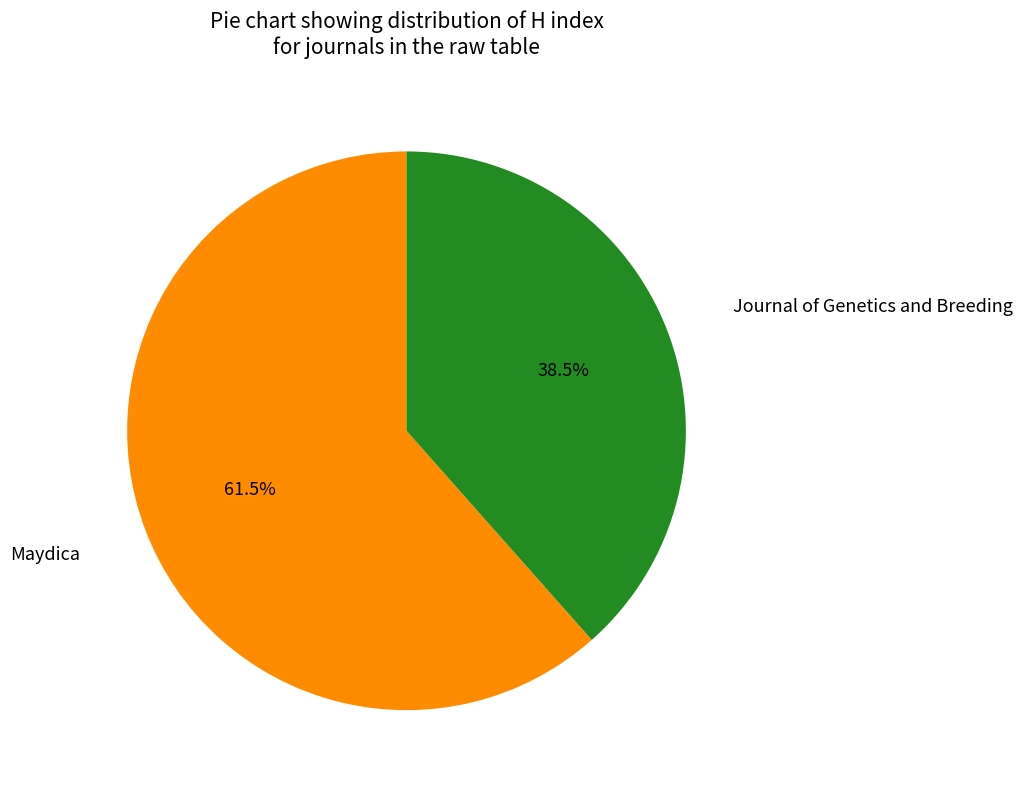

Count the number of slices in the pie.

2